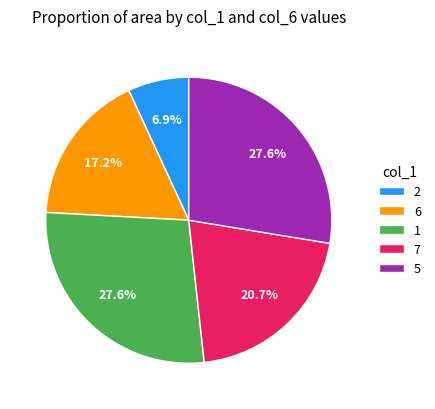

Count the number of slices in the pie.

5